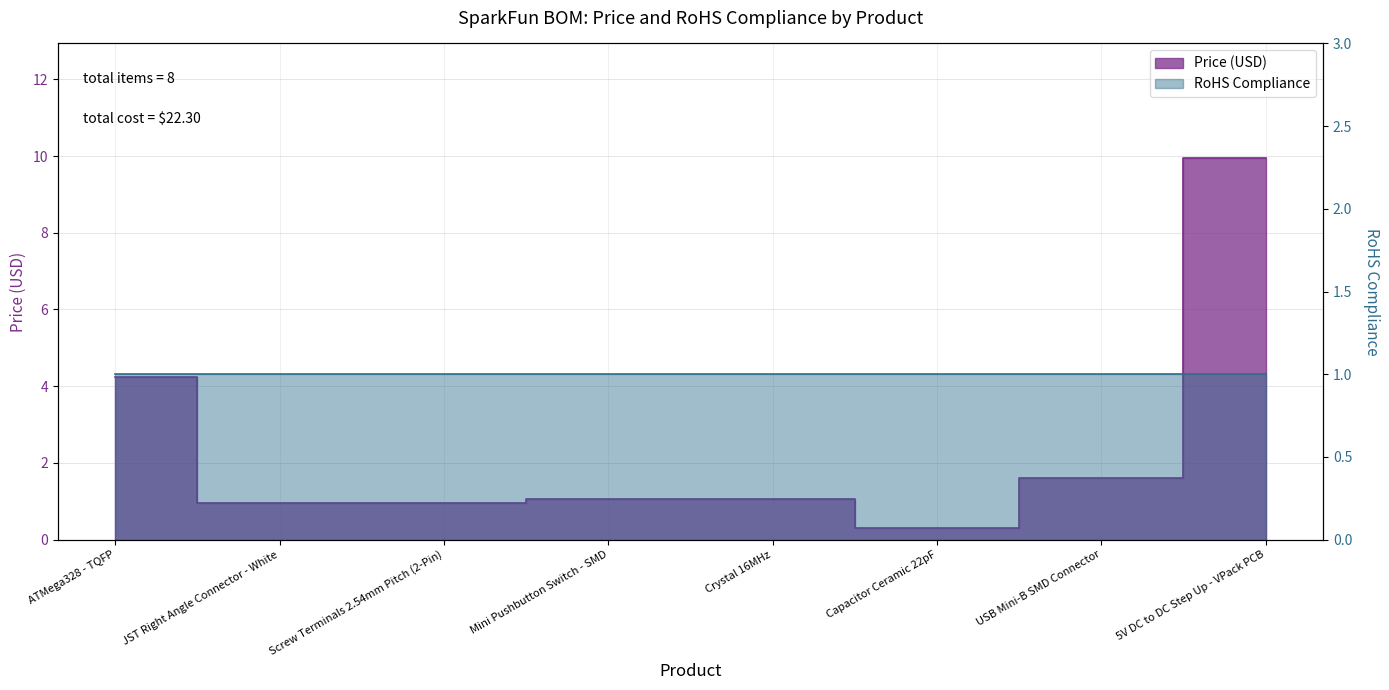

List the labels in order of value, smallest first.

Capacitor Ceramic 22pF, JST Right Angle Connector - White, Screw Terminals 2.54mm Pitch (2-Pin), Mini Pushbutton Switch - SMD, Crystal 16MHz, USB Mini-B SMD Connector, ATMega328 - TQFP, 5V DC to DC Step Up - VPack PCB